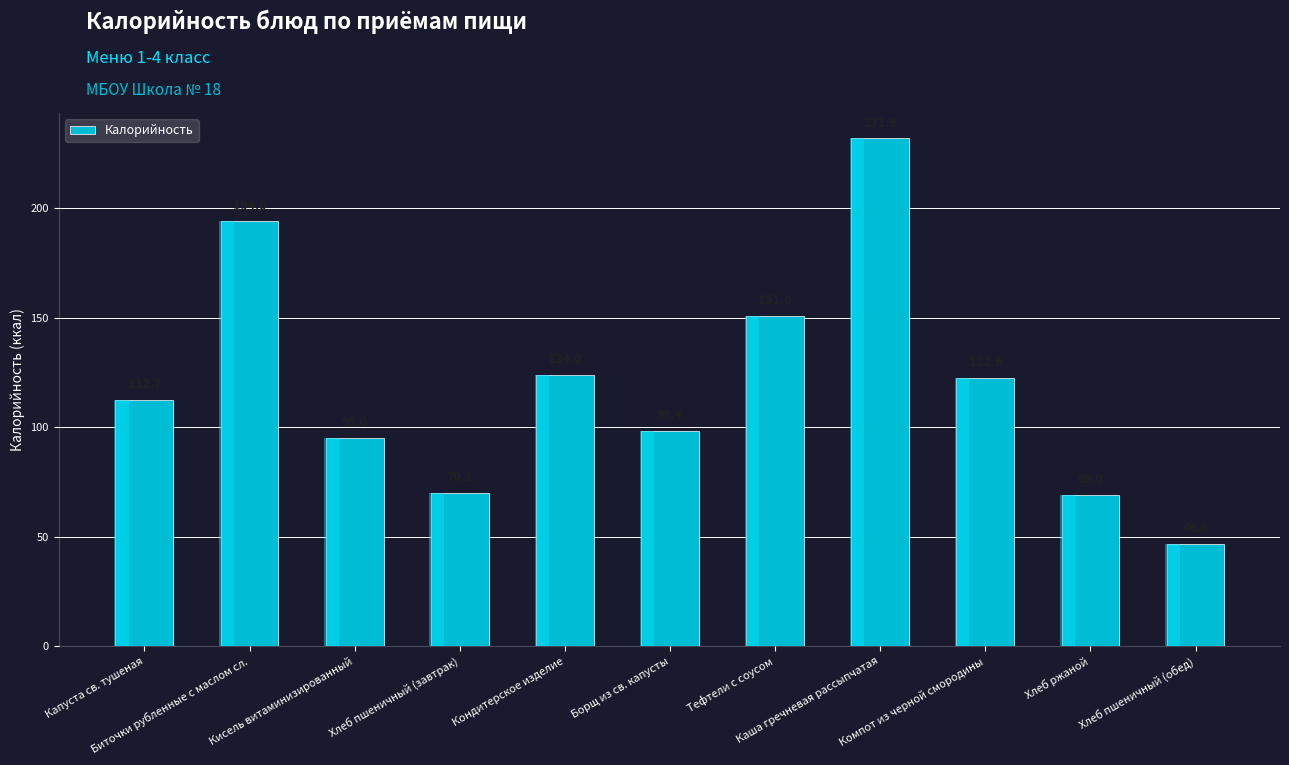

Are the bars grouped side by side (vs. stacked)?

No